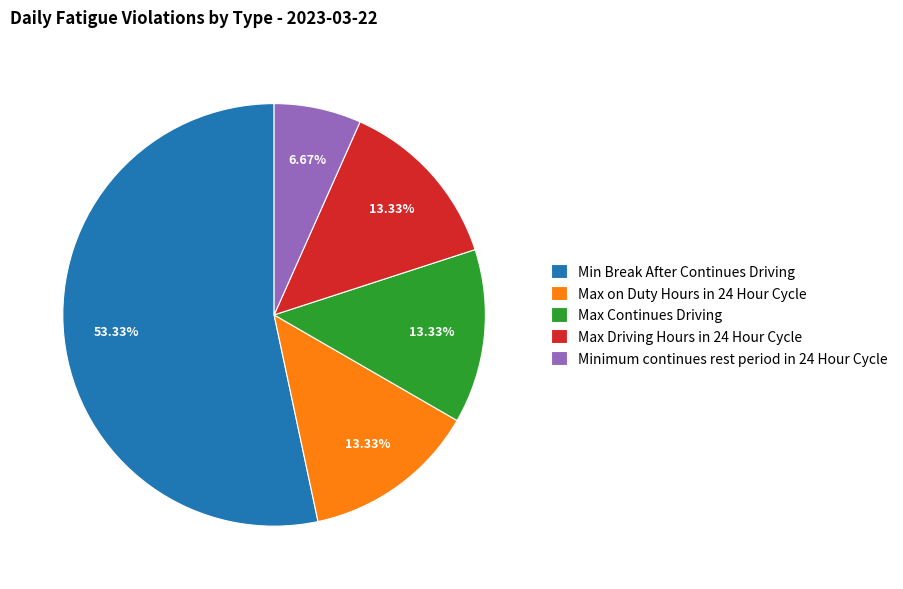

How many slices are in this pie chart?

5